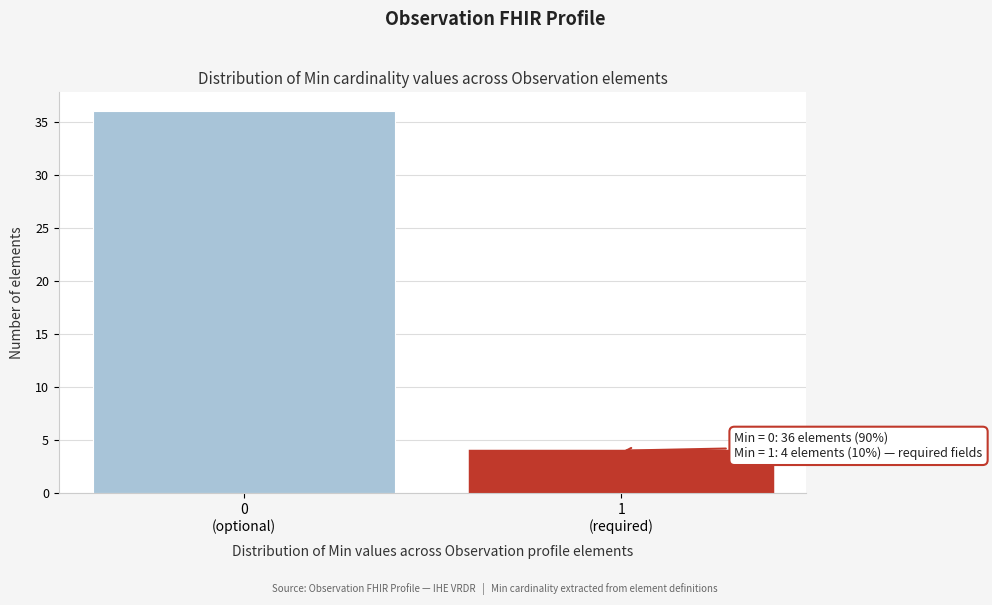

Reading left to right, list all the values displayed in this chart.

36	4